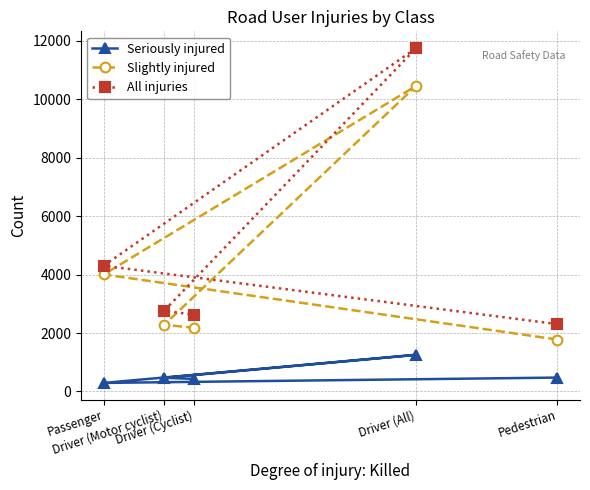

How many values in the All injuries series are below 2763?

2